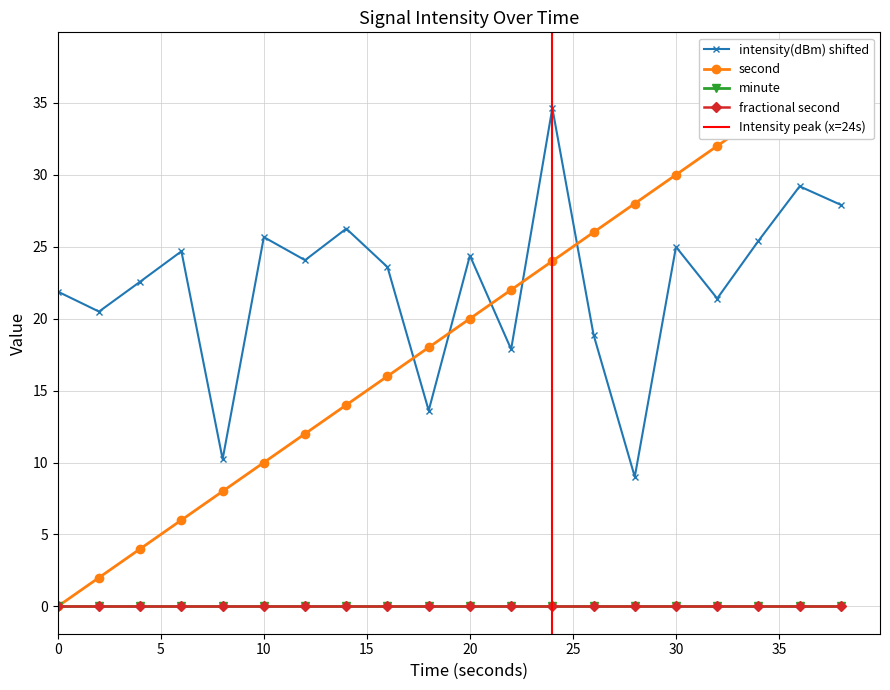

Between 2 and 4, which series saw the biggest shift?

intensity(dBm)